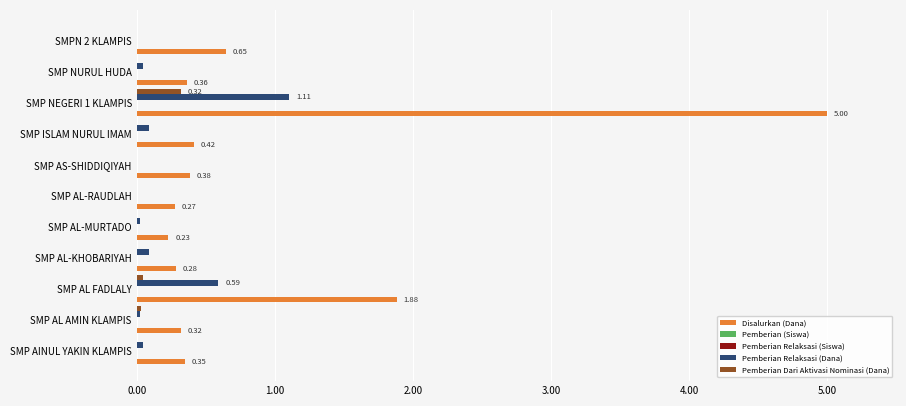

Which series has the largest total across all categories?

Disalurkan (Dana)